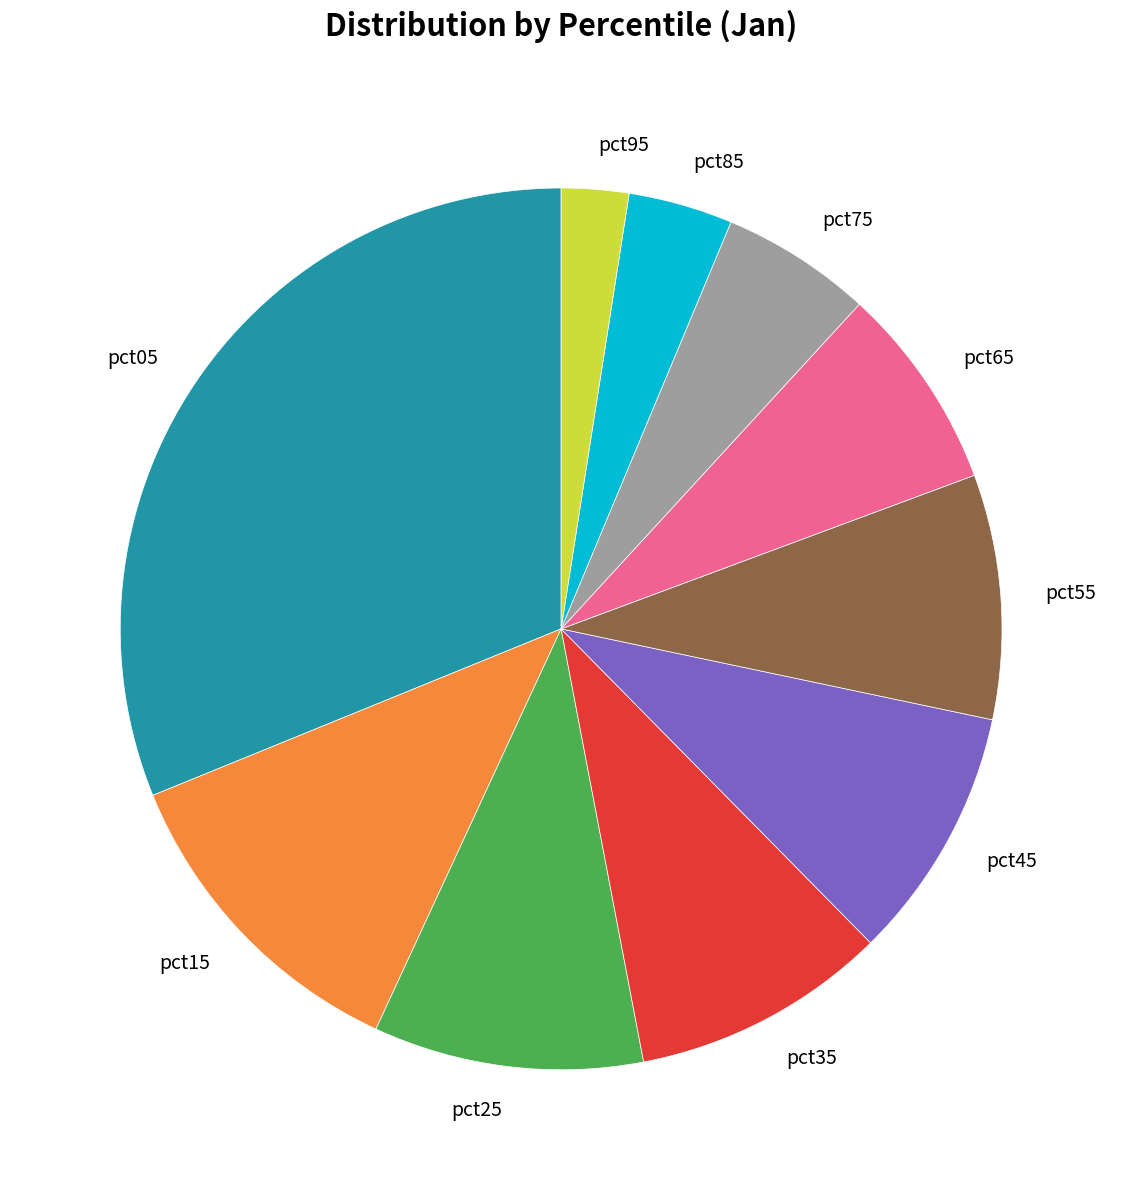

Which has a higher value, pct45 or pct75?

pct45